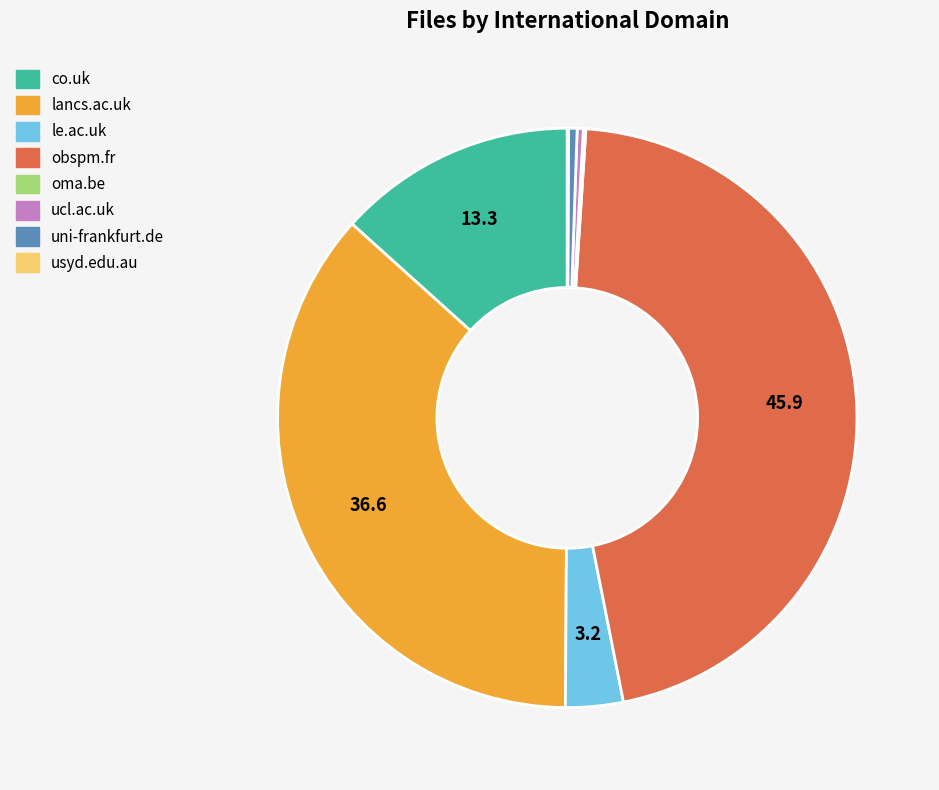

Is there a majority slice in this chart?

No